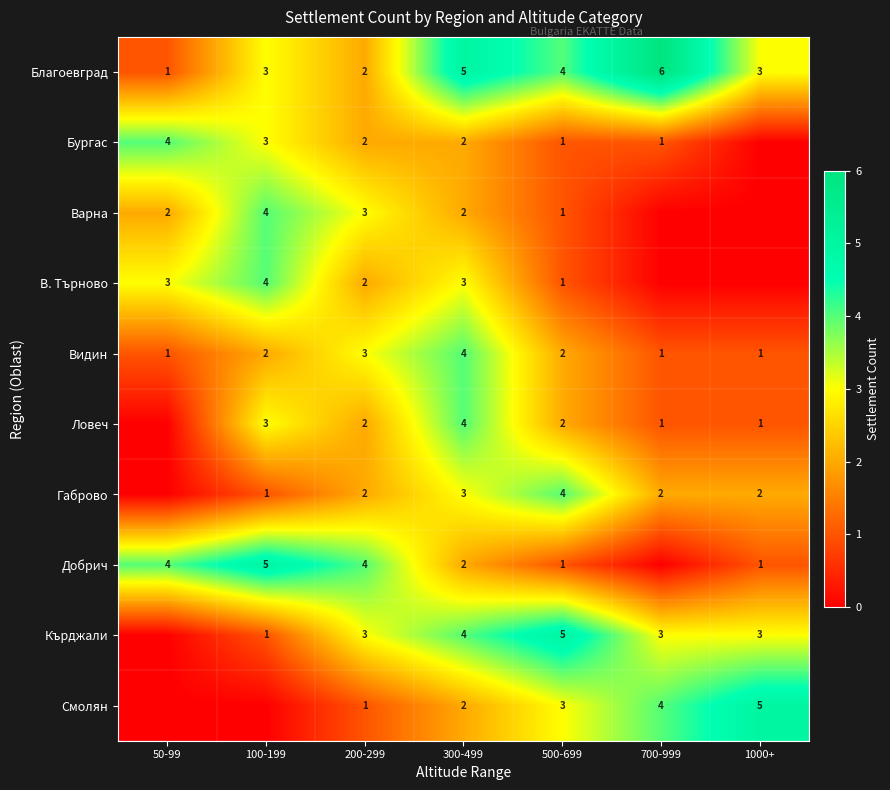

How many data points does each series have?

7